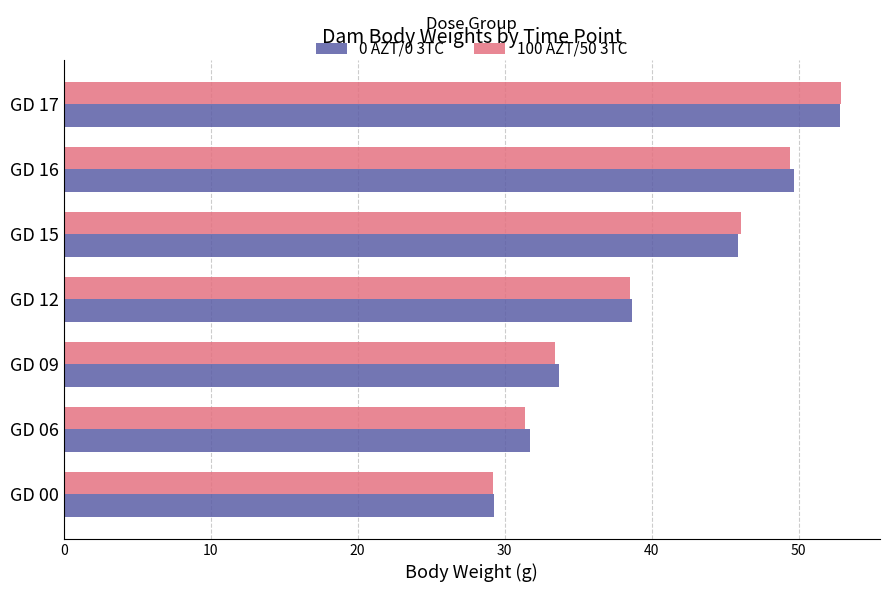

What are all the series names shown in the legend?

0 AZT/0 3TC, 100 AZT/50 3TC